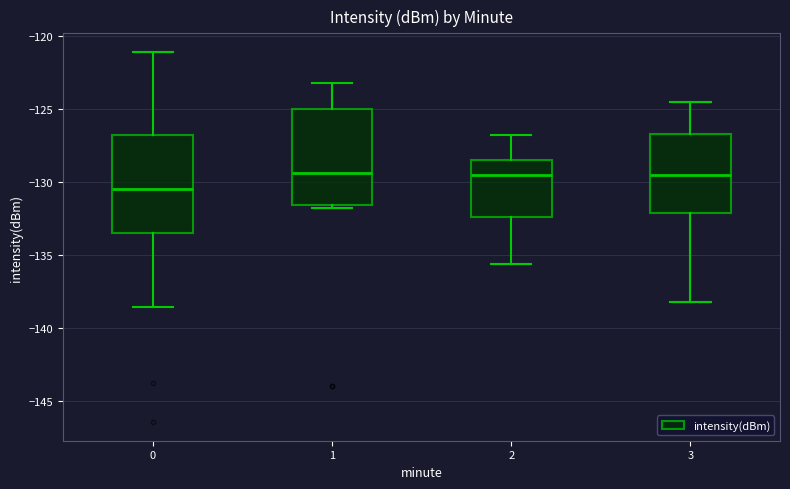

Reading left to right, read every box against the y-axis: the position of its median line, the range the box covers, and the ends of its whiskers. The values are not printed on the chart, so give them approximately, as read against the axis.

0: median -130.5, box -133.5 to -127.0, whiskers -138.5 to -121.0
1: median -129.5, box -131.5 to -125.0, whiskers -132.0 to -123.0
2: median -129.5, box -132.5 to -128.5, whiskers -135.5 to -127.0
3: median -129.5, box -132.0 to -126.5, whiskers -138.0 to -124.5